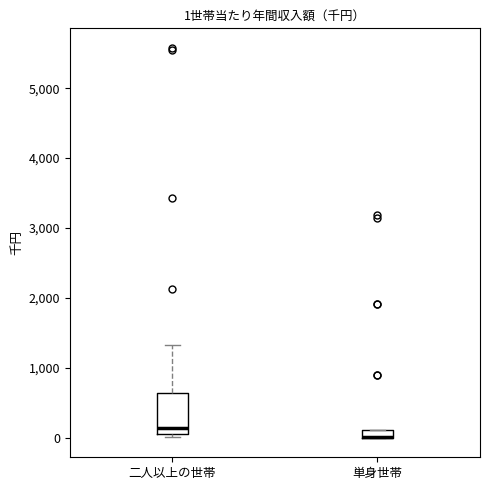

Comparing the boxes themselves (not the whiskers), which one is the tallest?

二人以上の世帯